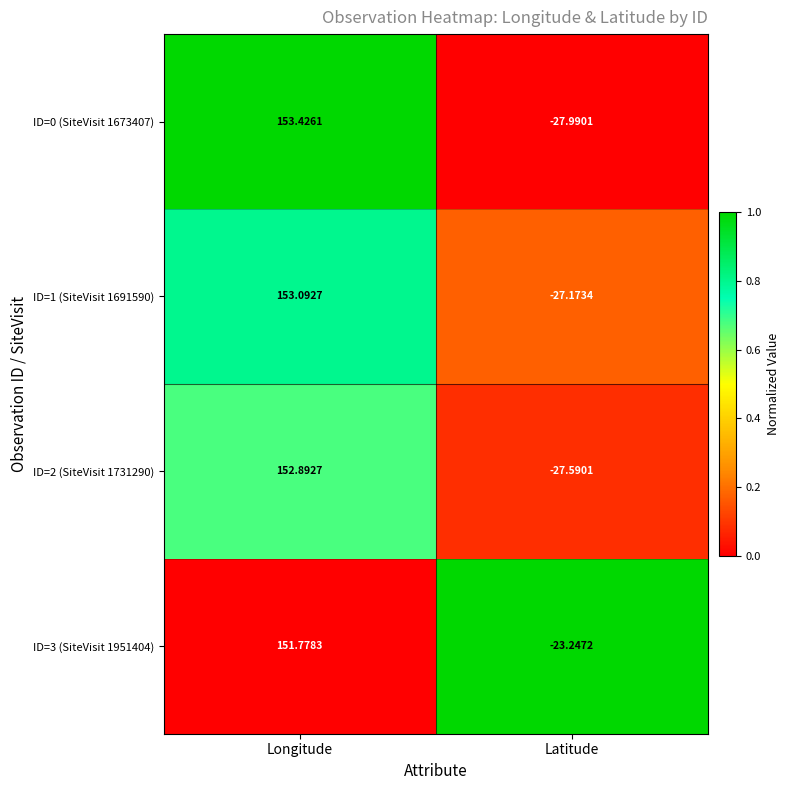

Rank the categories by ID=2 (SiteVisit 1731290) value from highest to lowest.

Longitude, Latitude